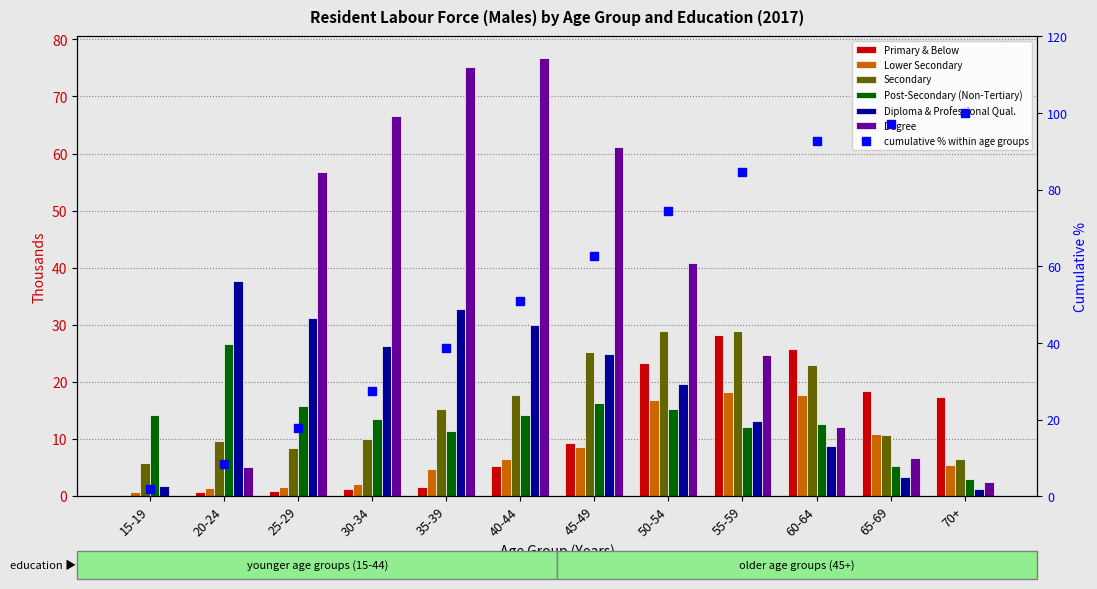

What is the total value across all series at 35-39?

141.1